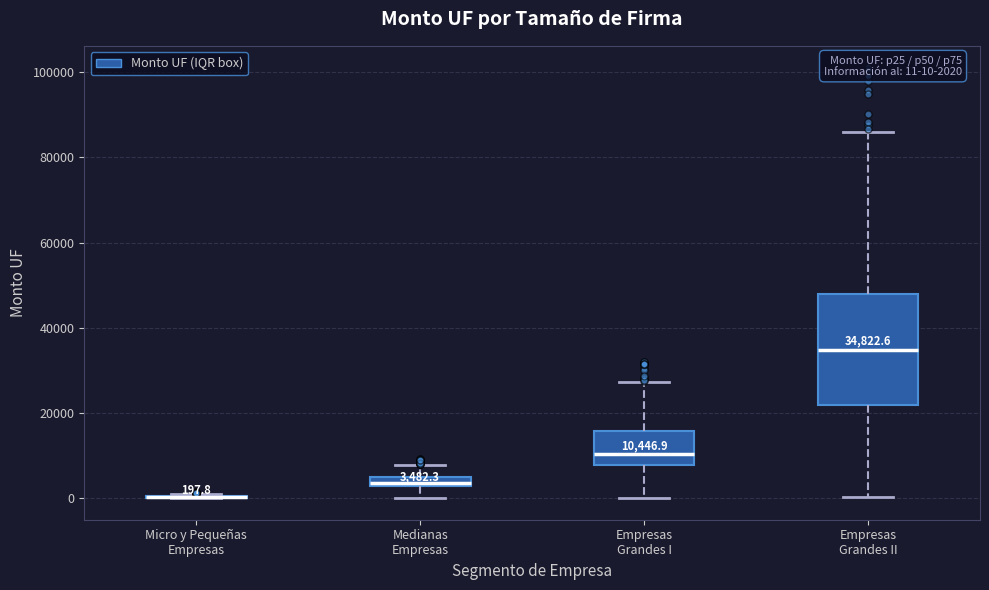

Comparing the boxes themselves (not the whiskers), which one is the tallest?

Empresas Grandes II